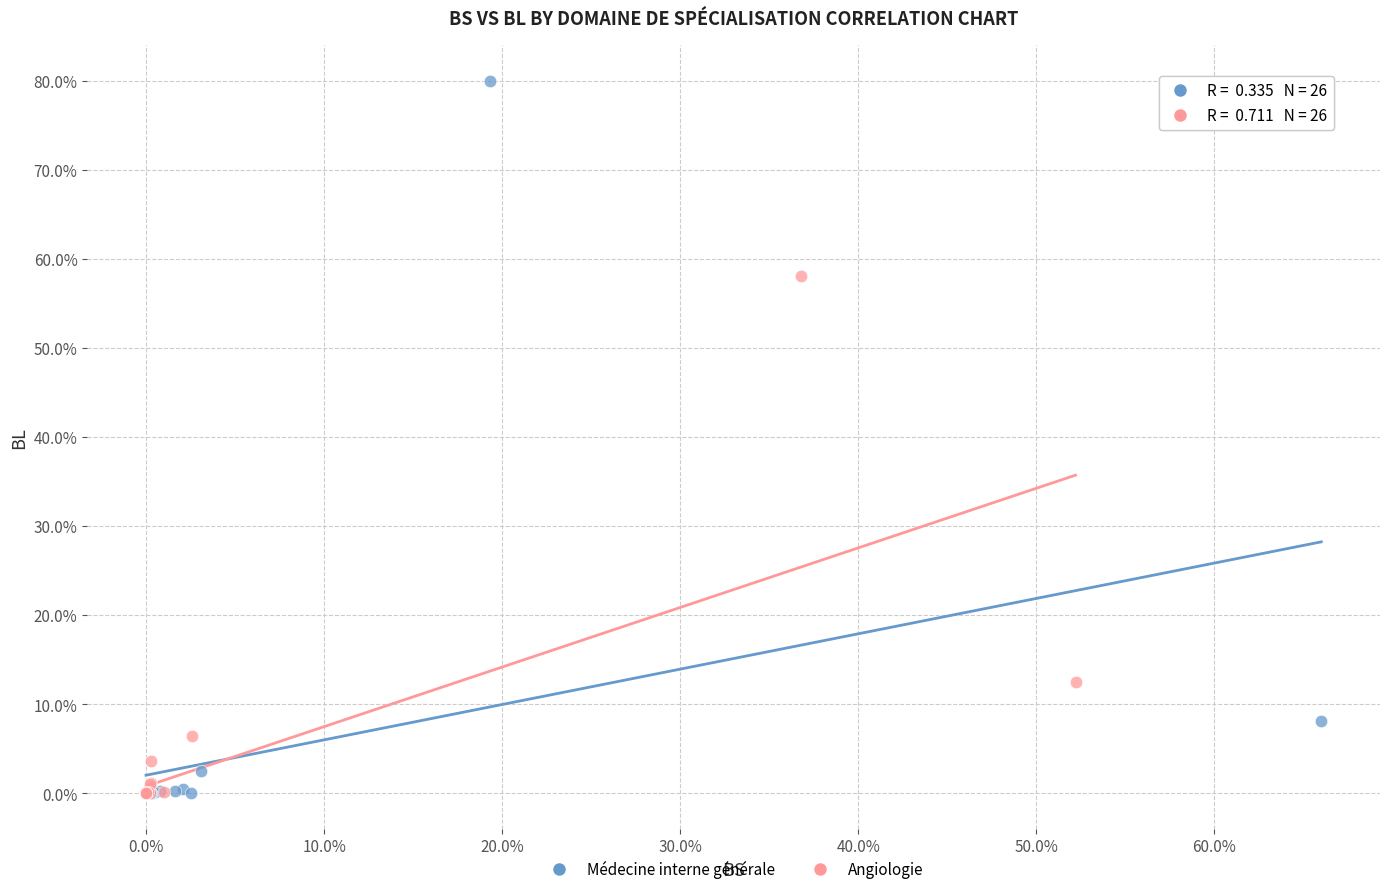

Which series has the widest spread of Y values?

Médecine interne générale